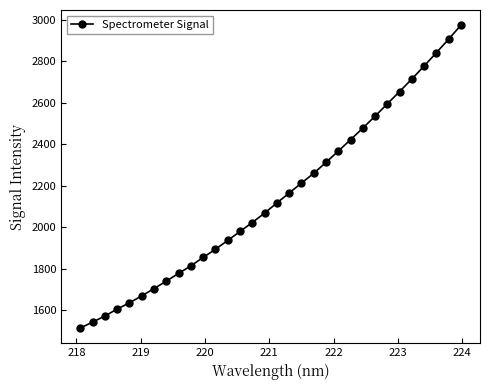

What is the smallest value displayed?

1512.7